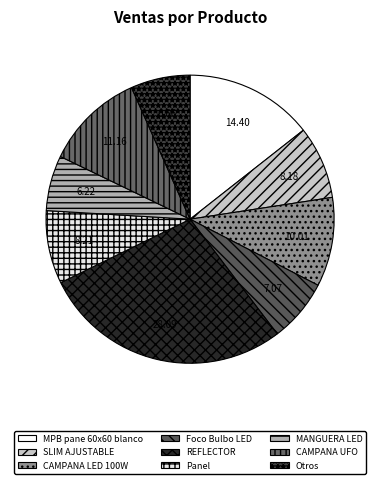

How many segments does this pie chart have?

9